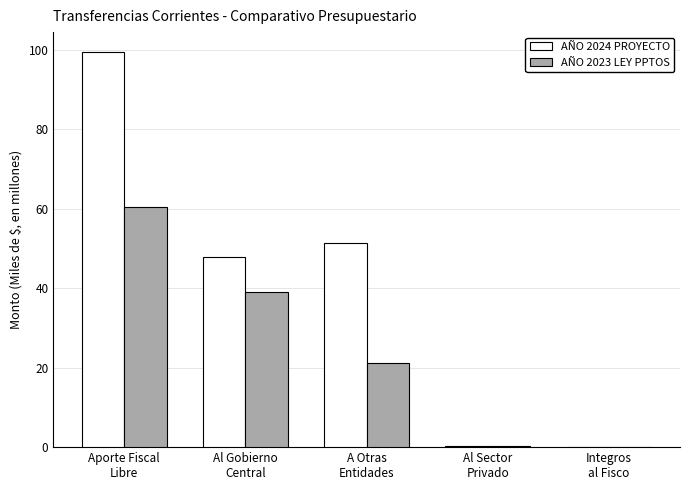

Which series has the largest total across all categories?

AÑO 2024 PROYECTO